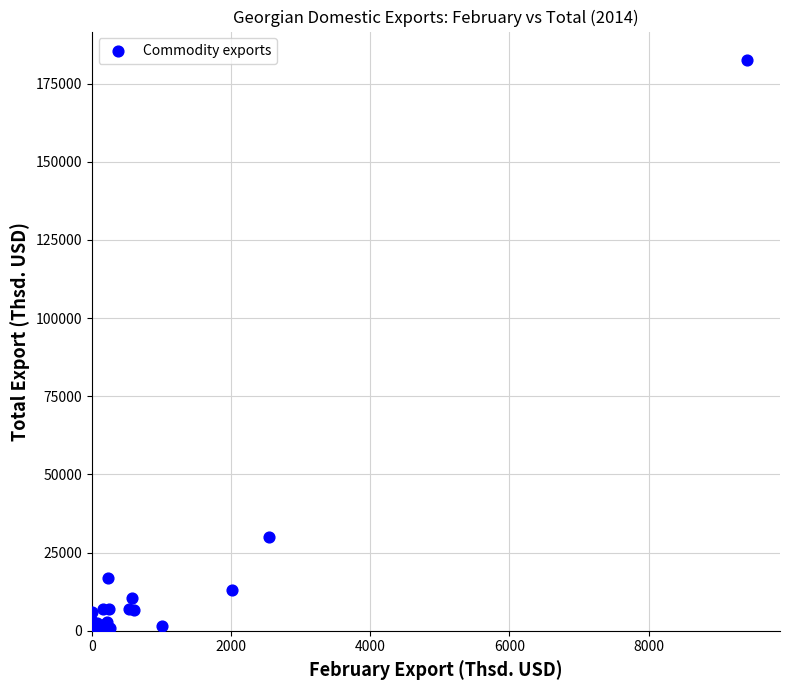

What Y value in the scatter plot is closest to 91255?

29884.3